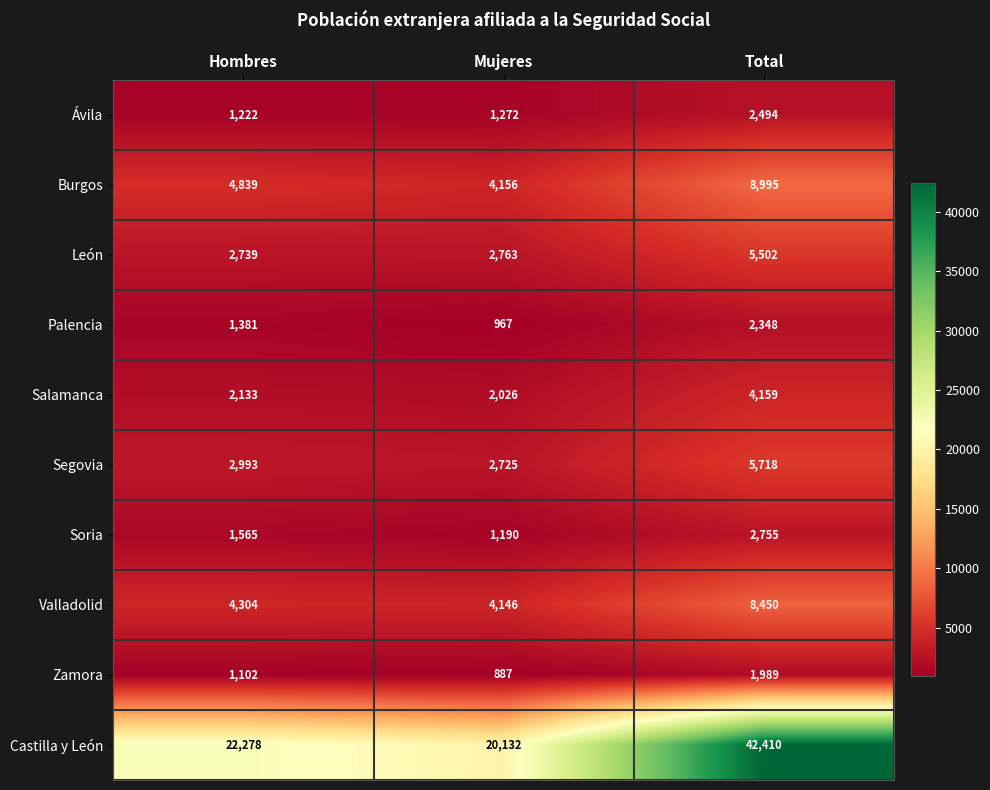

The value of Valladolid at Mujeres is 4146. True or false?

True